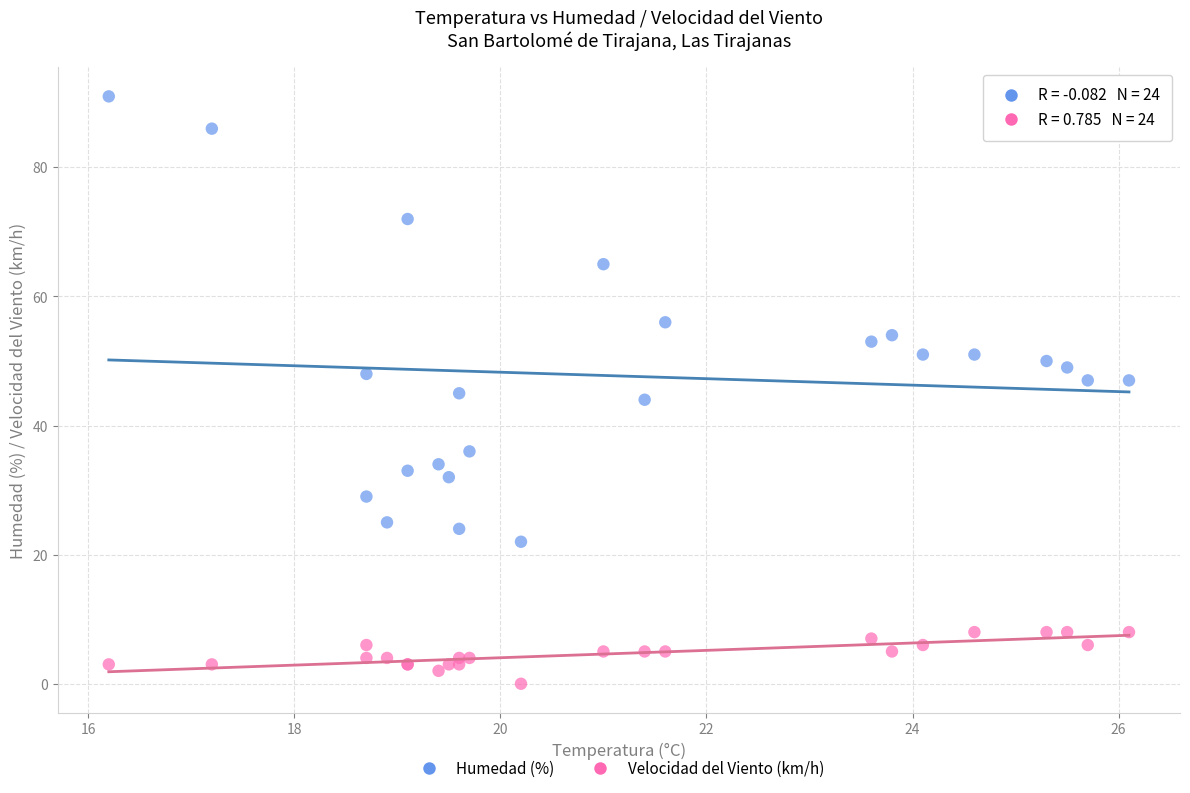

Which series reaches the minimum Y coordinate?

Velocidad del Viento (km/h)